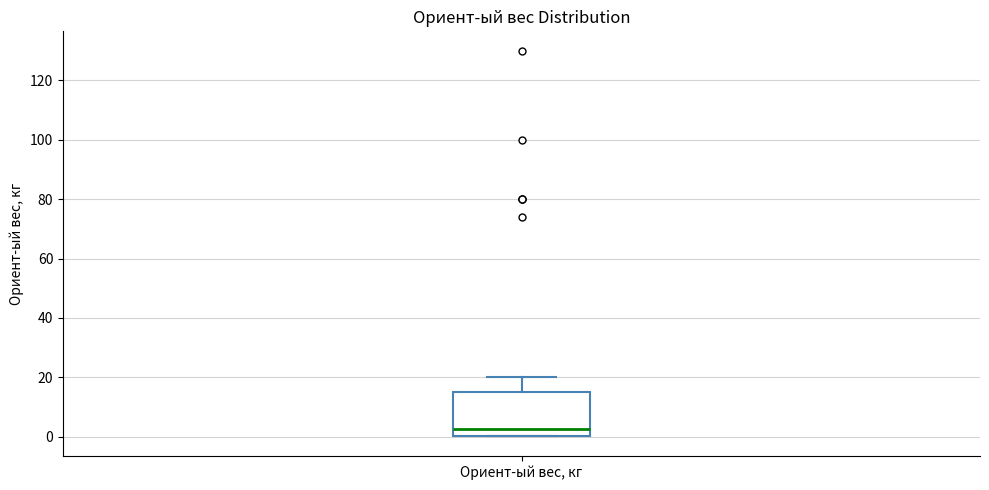

Where does the upper whisker of the box for Ориент-ый вес, кг end on the y-axis? The values are not printed on the chart, so give them approximately, as read against the axis.

20